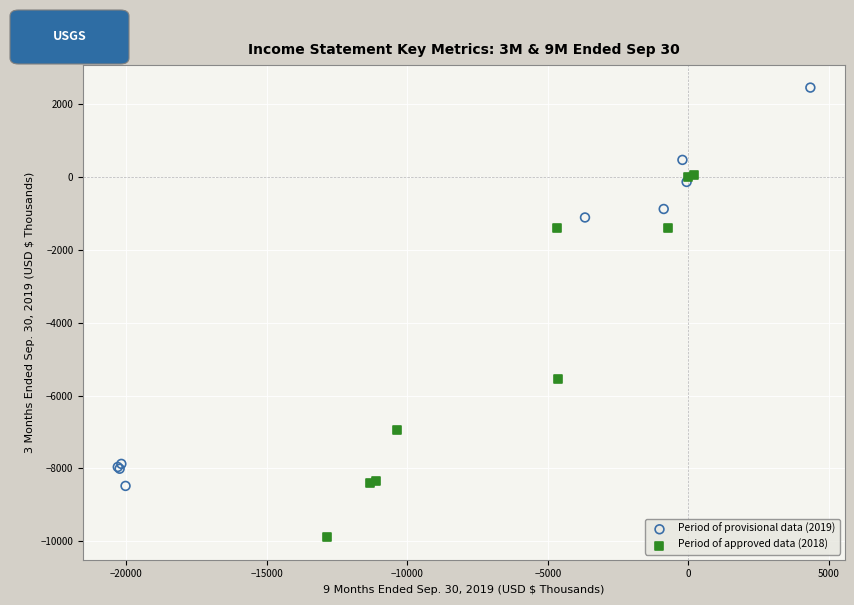

Which series contains the highest Y value?

Period of provisional data (2019)